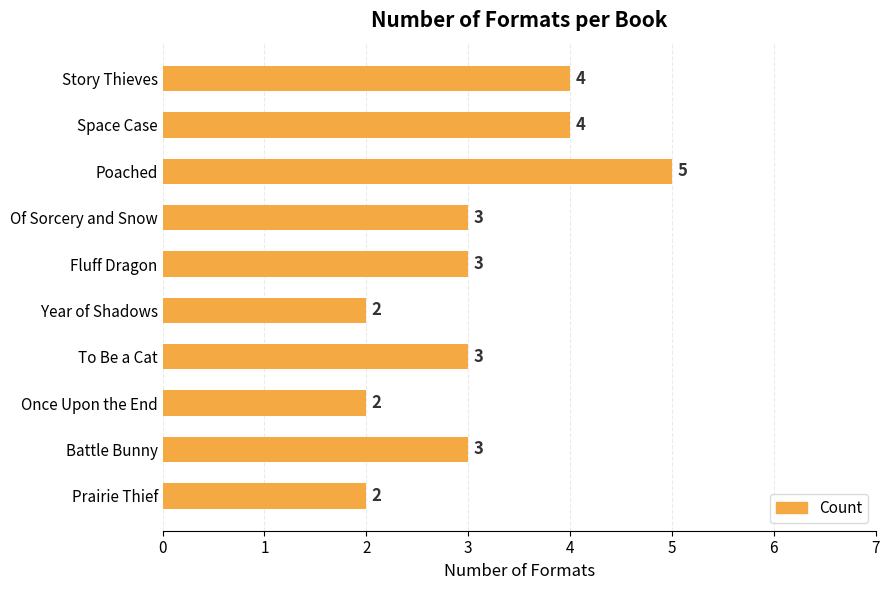

Which has a higher value, Fluff Dragon or Year of Shadows?

Fluff Dragon